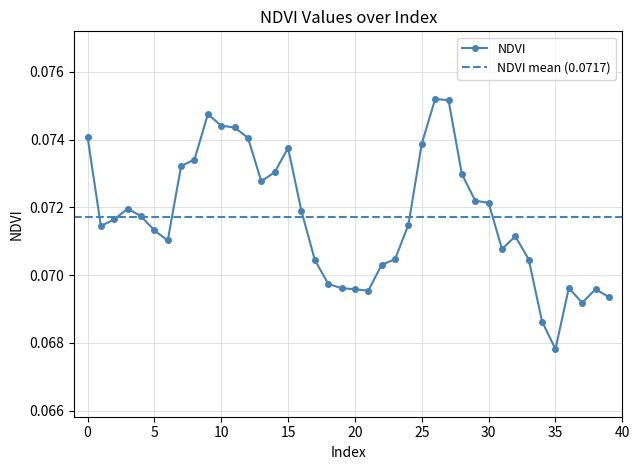

The value at 29 is 0.1. True or false?

True